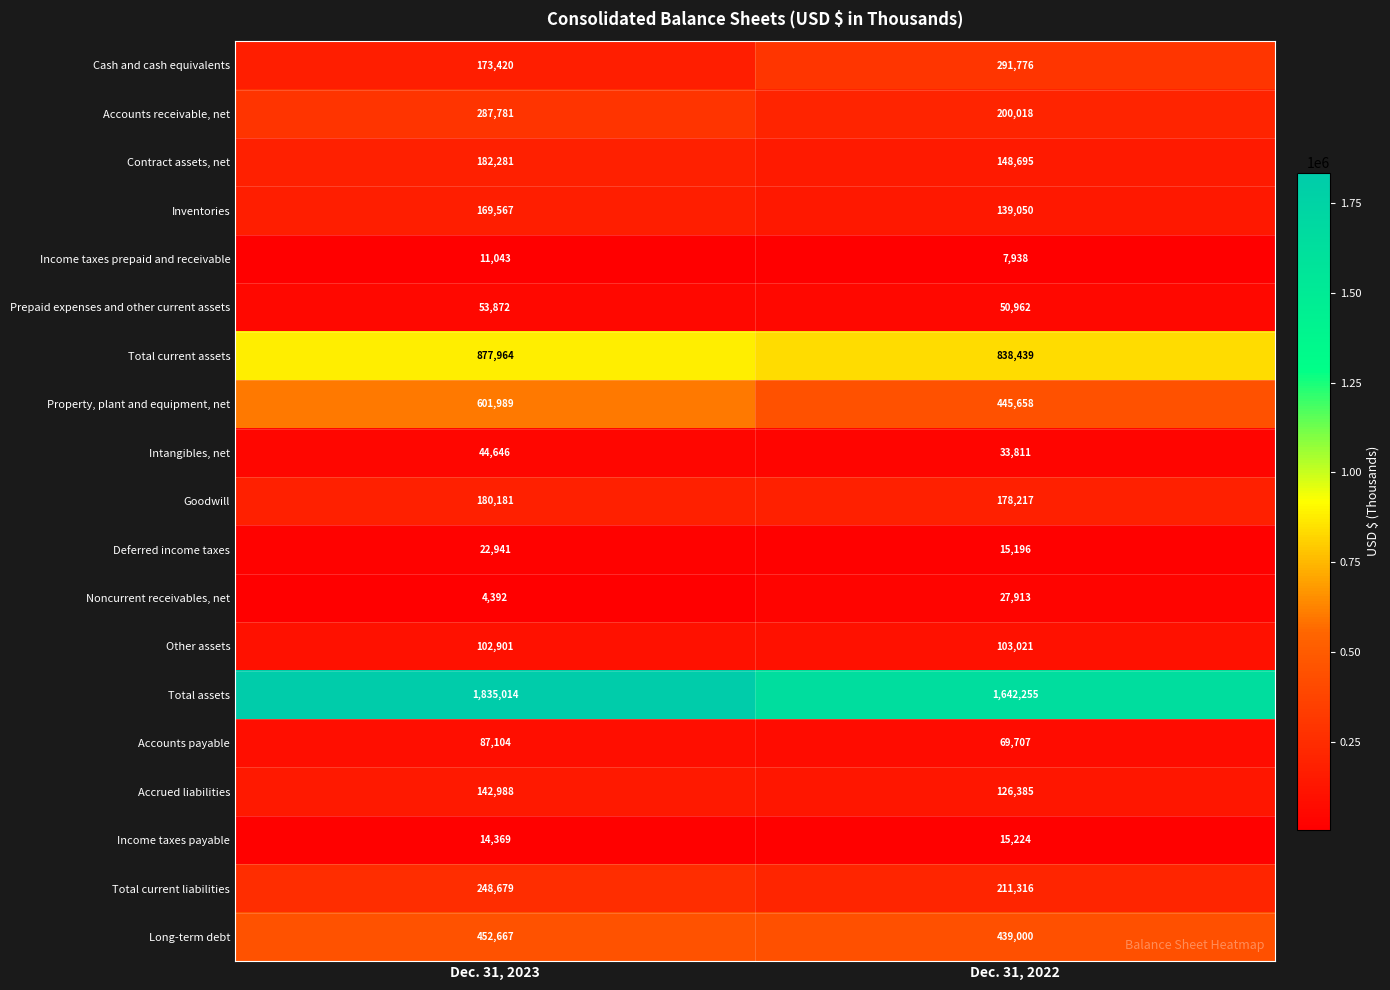

The Property, plant and equipment, net series shows 601989 at Dec. 31, 2023. True or false?

True